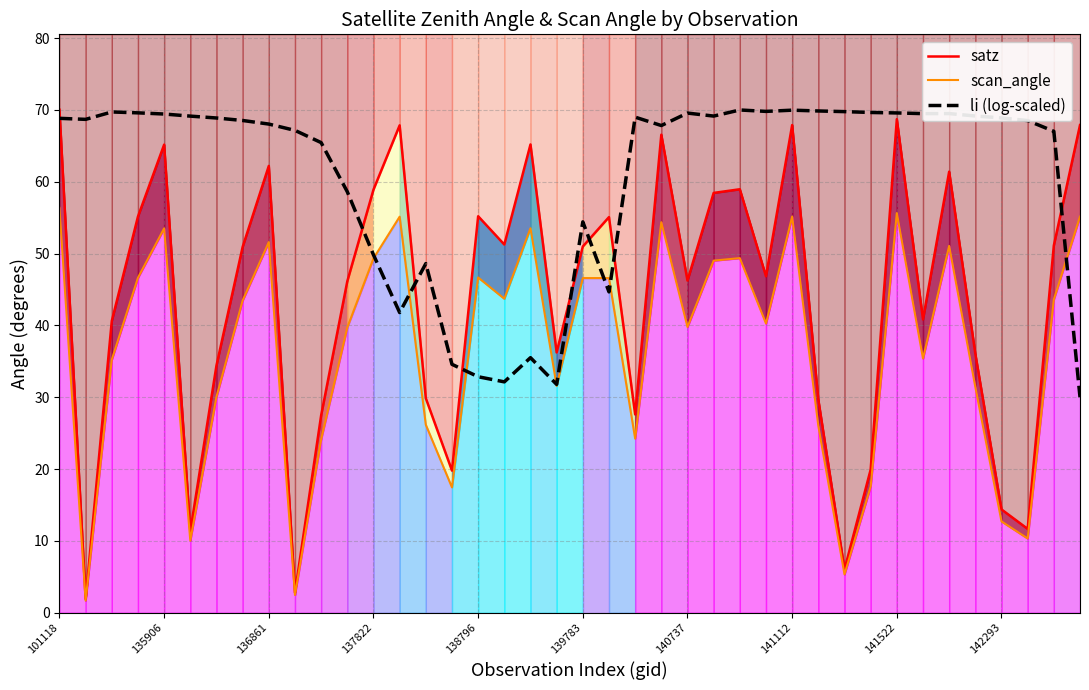

What is the spread (max minus min) of values at 37?

58.2